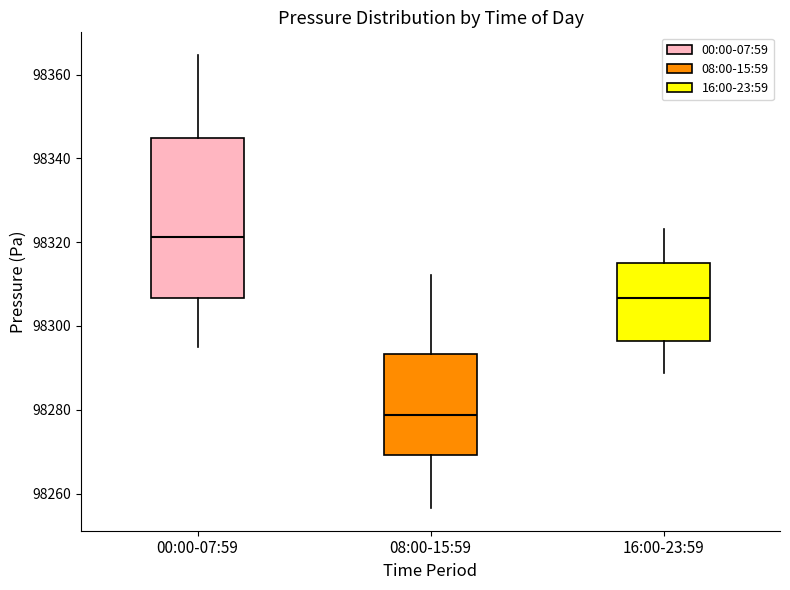

Which box has the lowest median line?

08:00-15:59